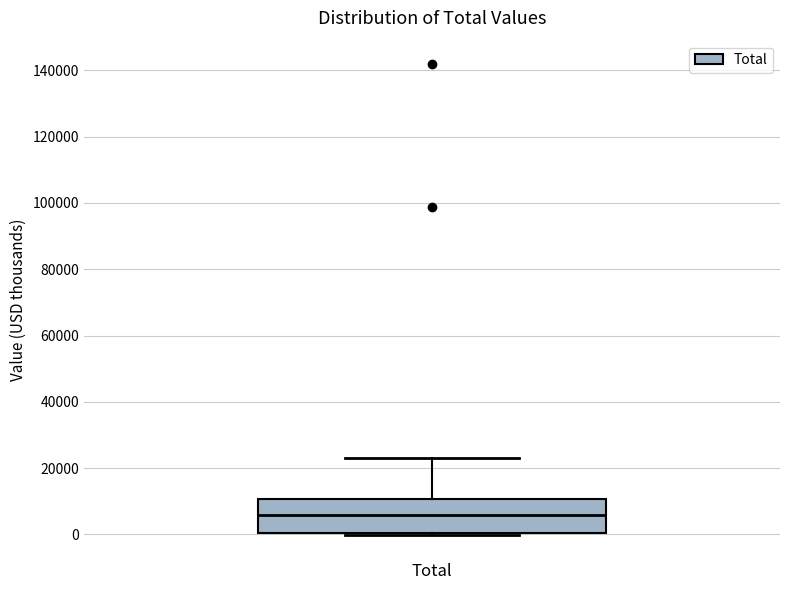

Transcribe this box plot: give where the median line is, the range the box spans, and where the two whiskers end, as read against the y-axis. The values are not printed on the chart, so give them approximately, as read against the axis.

median 6000, box 0 to 10000, whiskers 0 to 24000